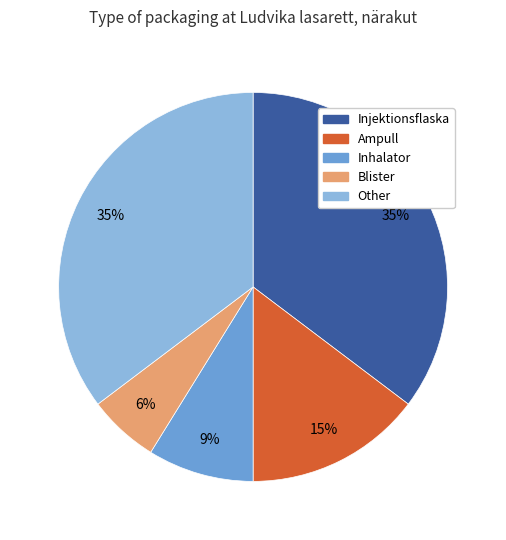

Which slice is the smallest?

Blister